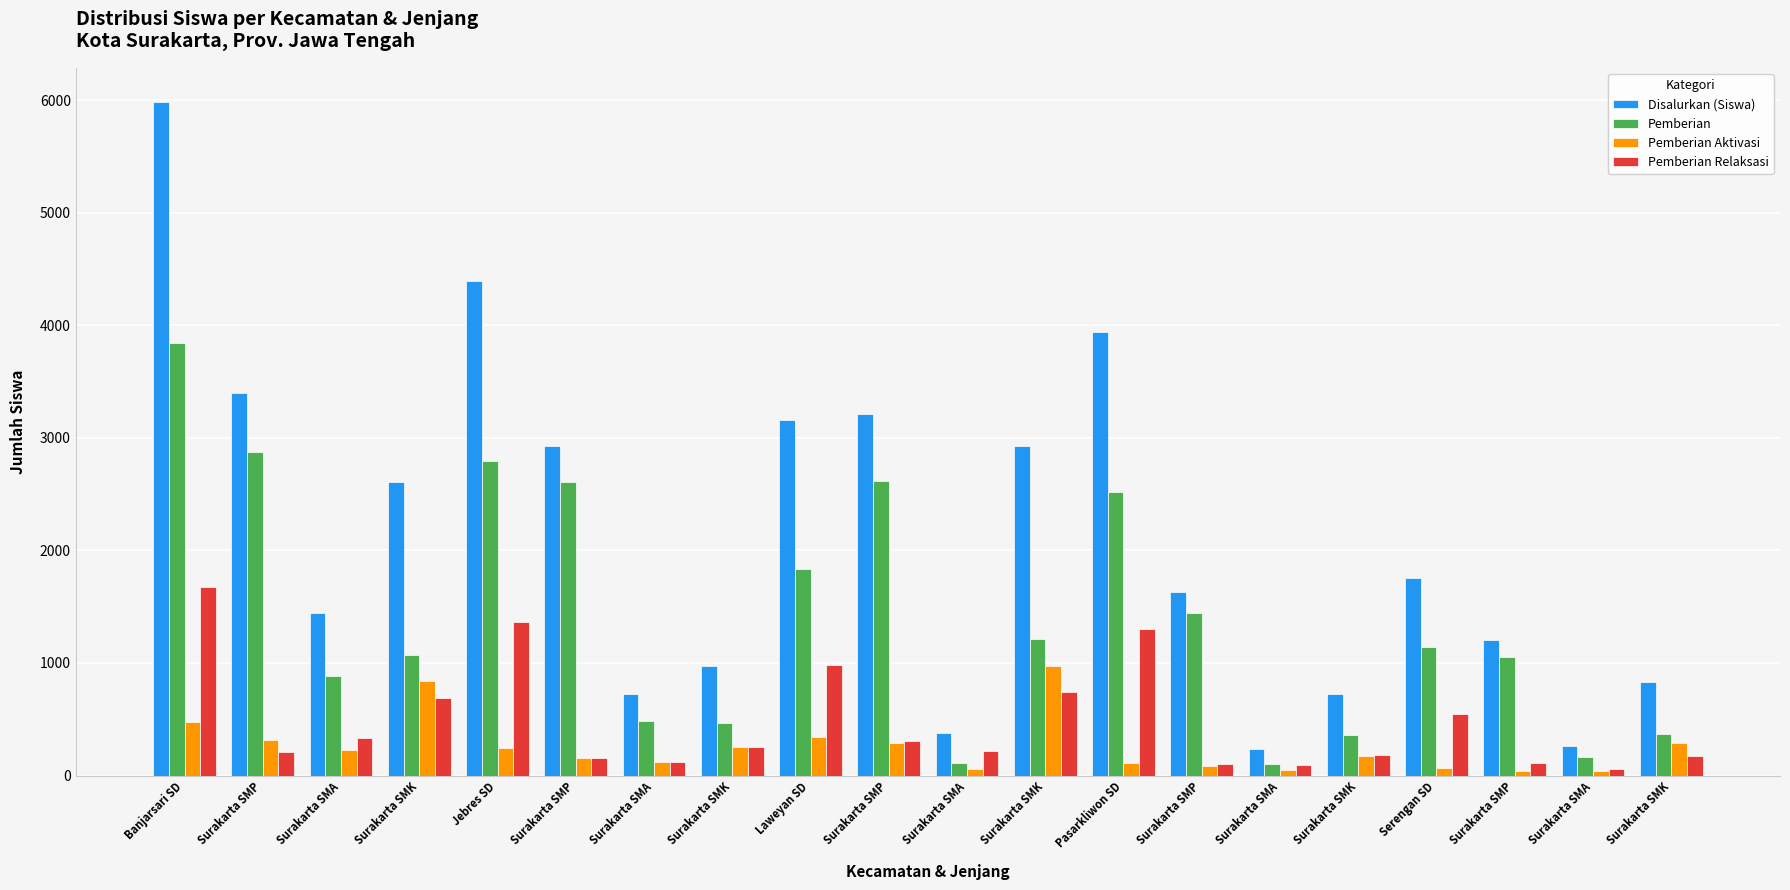

Reading left to right, transcribe all the data shown in this chart.

Disalurkan (Siswa): Banjarsari SD=5989	Surakarta SMP=3400	Surakarta SMA=1445	Surakarta SMK=2604	Jebres SD=4397	Surakarta SMP=2929	Surakarta SMA=722	Surakarta SMK=972	Laweyan SD=3155	Surakarta SMP=3213	Surakarta SMA=376	Surakarta SMK=2931	Pasarkliwon SD=3938	Surakarta SMP=1629	Surakarta SMA=236	Surakarta SMK=721	Serengan SD=1754	Surakarta SMP=1203	Surakarta SMA=264	Surakarta SMK=832
Pemberian: Banjarsari SD=3842	Surakarta SMP=2874	Surakarta SMA=887	Surakarta SMK=1072	Jebres SD=2791	Surakarta SMP=2612	Surakarta SMA=483	Surakarta SMK=463	Laweyan SD=1833	Surakarta SMP=2616	Surakarta SMA=107	Surakarta SMK=1217	Pasarkliwon SD=2522	Surakarta SMP=1443	Surakarta SMA=100	Surakarta SMK=364	Serengan SD=1141	Surakarta SMP=1052	Surakarta SMA=165	Surakarta SMK=370
Pemberian Aktivasi: Banjarsari SD=474	Surakarta SMP=314	Surakarta SMA=223	Surakarta SMK=844	Jebres SD=245	Surakarta SMP=157	Surakarta SMA=122	Surakarta SMK=256	Laweyan SD=341	Surakarta SMP=288	Surakarta SMA=55	Surakarta SMK=970	Pasarkliwon SD=113	Surakarta SMP=84	Surakarta SMA=45	Surakarta SMK=174	Serengan SD=64	Surakarta SMP=44	Surakarta SMA=37	Surakarta SMK=288
Pemberian Relaksasi: Banjarsari SD=1673	Surakarta SMP=212	Surakarta SMA=335	Surakarta SMK=688	Jebres SD=1361	Surakarta SMP=160	Surakarta SMA=117	Surakarta SMK=253	Laweyan SD=981	Surakarta SMP=309	Surakarta SMA=214	Surakarta SMK=744	Pasarkliwon SD=1303	Surakarta SMP=102	Surakarta SMA=91	Surakarta SMK=183	Serengan SD=549	Surakarta SMP=107	Surakarta SMA=62	Surakarta SMK=174